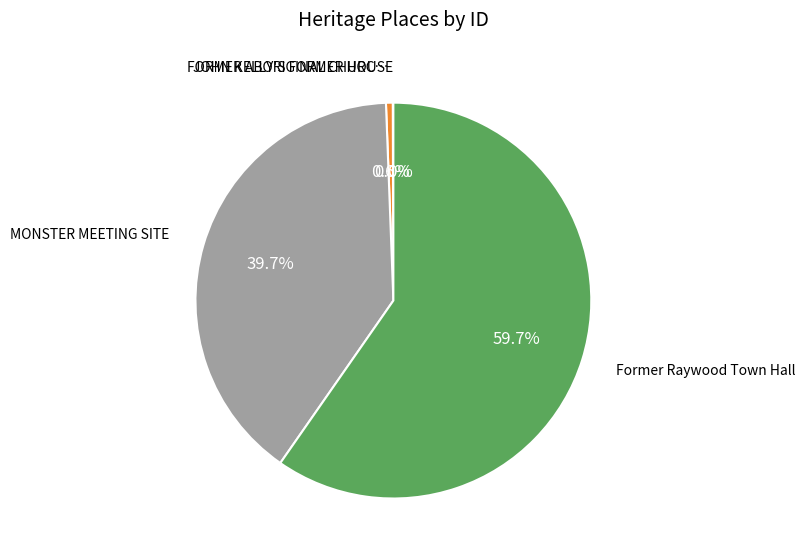

Is there a majority slice in this chart?

Yes